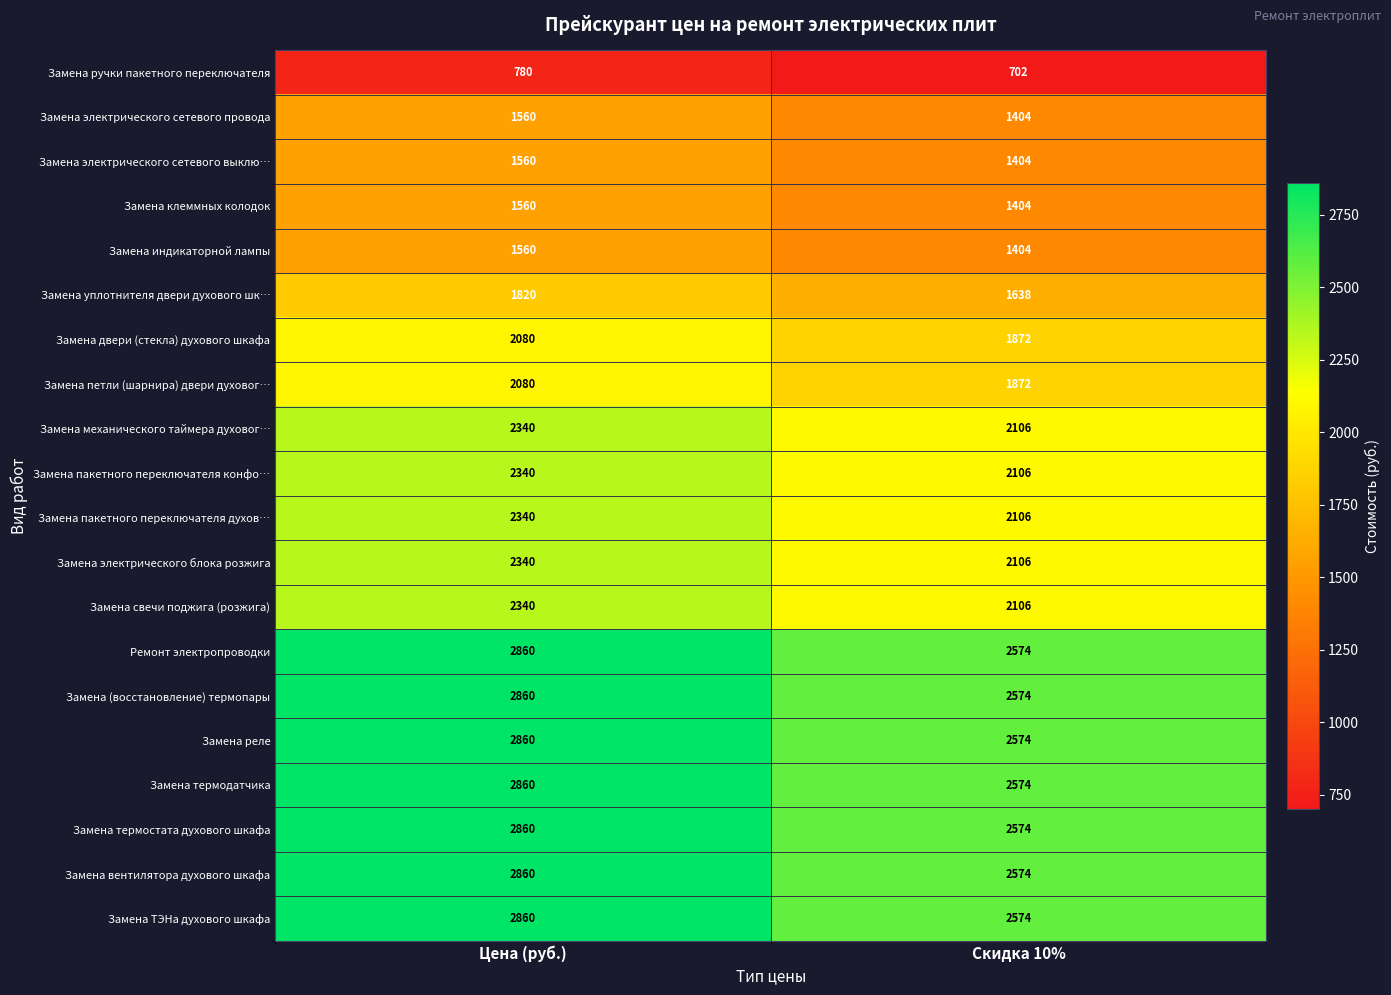

The Замена ТЭНа духового шкафа series shows 2574 at Скидка 10%. True or false?

True